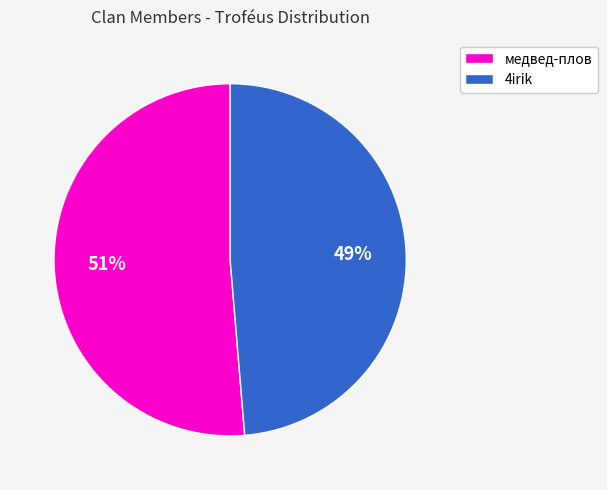

To the nearest percent, what percentage of the pie is 4irik?

49%